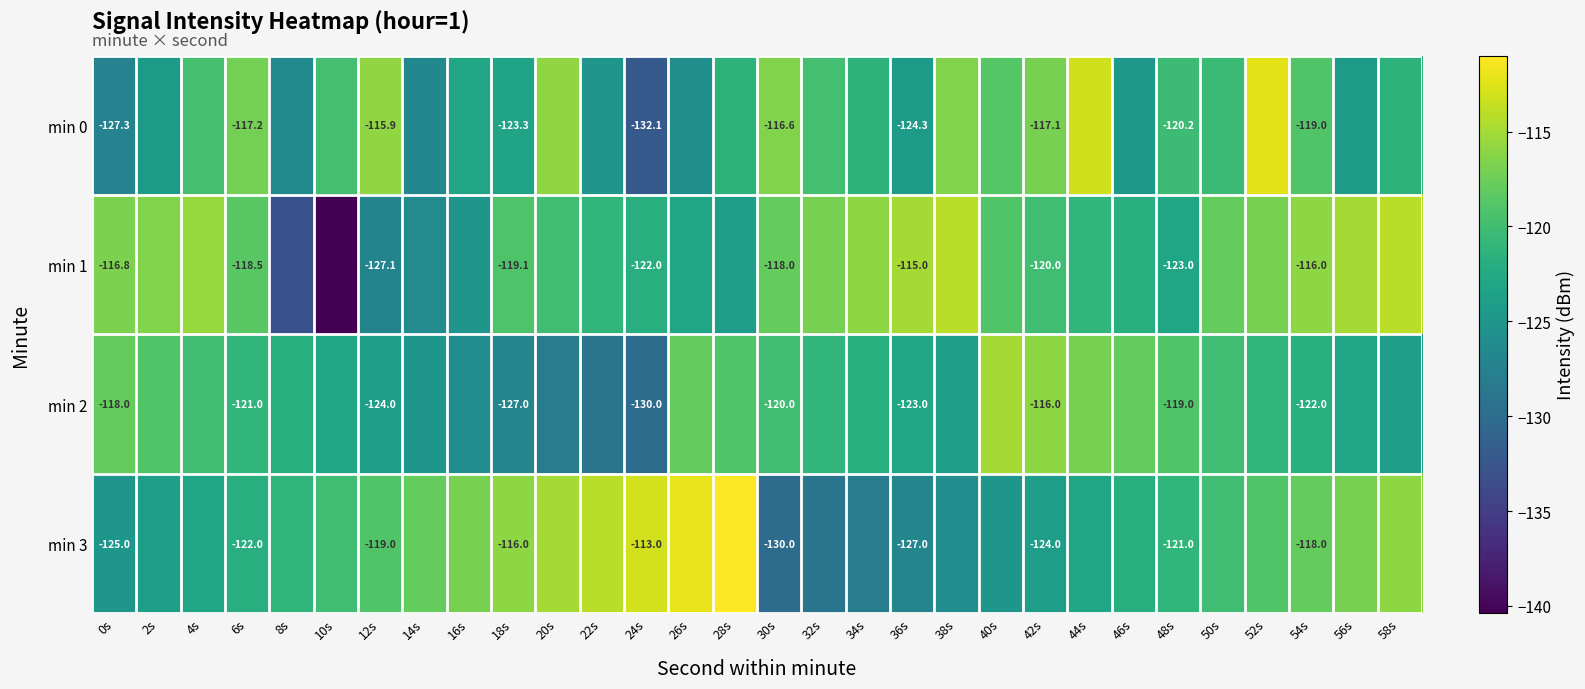

Rank the series at 26s from highest to lowest value.

min 3, min 2, min 1, min 0